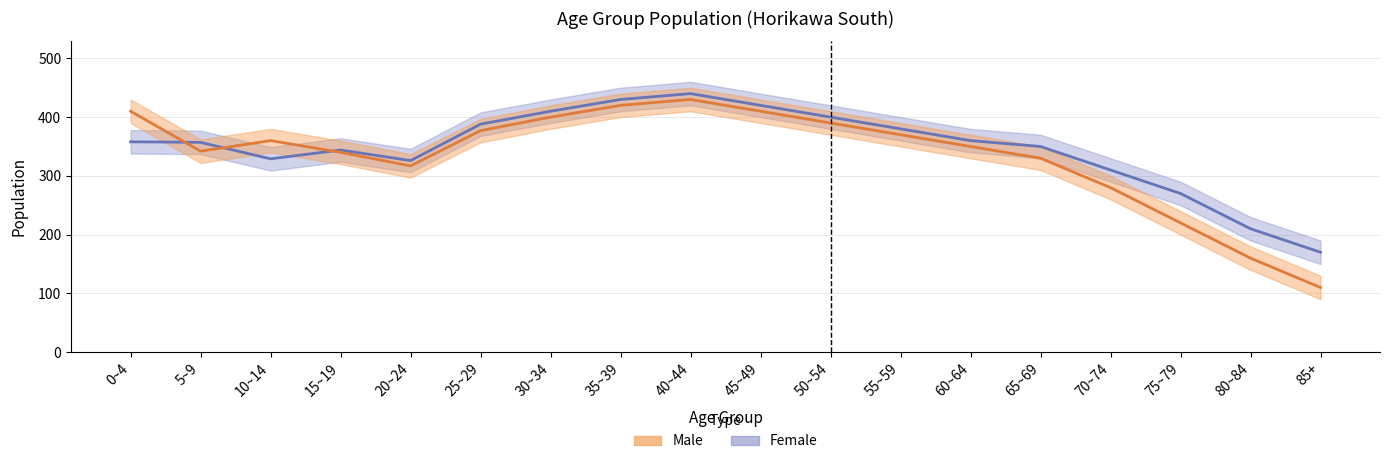

Where is Male nearest to the value 270?

70~74